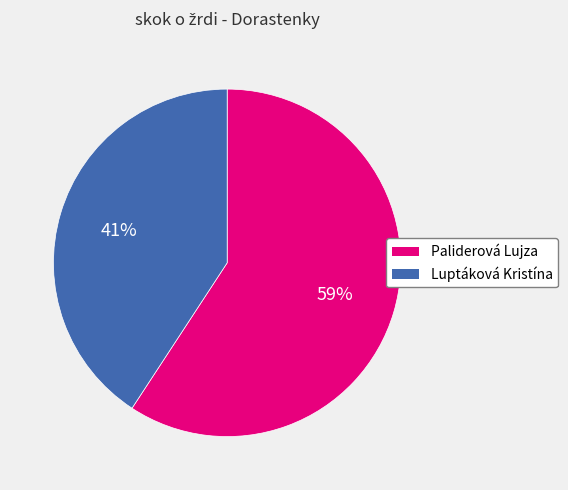

Between Luptáková Kristína and Paliderová Lujza, which is larger?

Paliderová Lujza